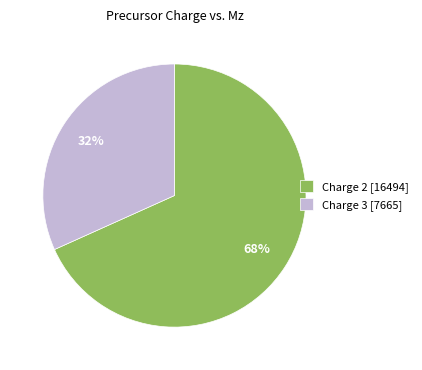

What is the smallest slice in the pie chart?

Charge 3 [7665]